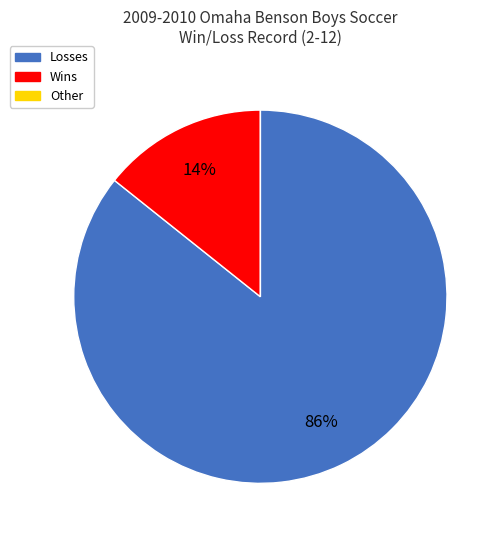

The Losses slice represents 97% of the pie. True or false?

False